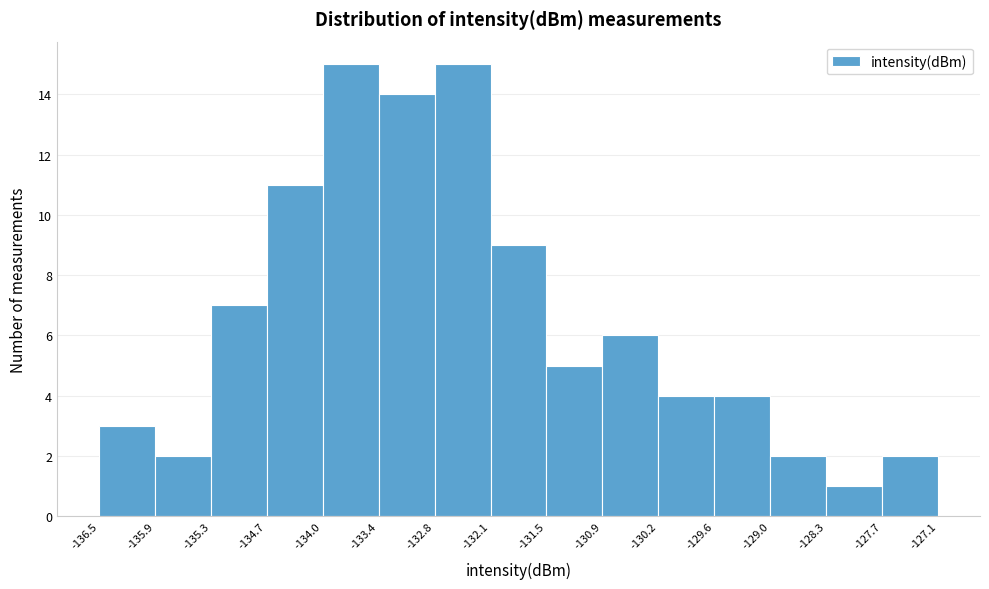

Reading left to right, transcribe this chart: for each bar, give the range it covers on the x-axis and its height. The values are not printed on the chart, so give them approximately, as read against the axis.

-136.5 to -135.9: 3
-135.9 to -135.3: 2
-135.3 to -134.7: 7
-134.7 to -134.0: 11
-134.0 to -133.4: 15
-133.4 to -132.8: 14
-132.8 to -132.1: 15
-132.1 to -131.5: 9
-131.5 to -130.9: 5
-130.9 to -130.2: 6
-130.2 to -129.6: 4
-129.6 to -129.0: 4
-129.0 to -128.3: 2
-128.3 to -127.7: 1
-127.7 to -127.1: 2